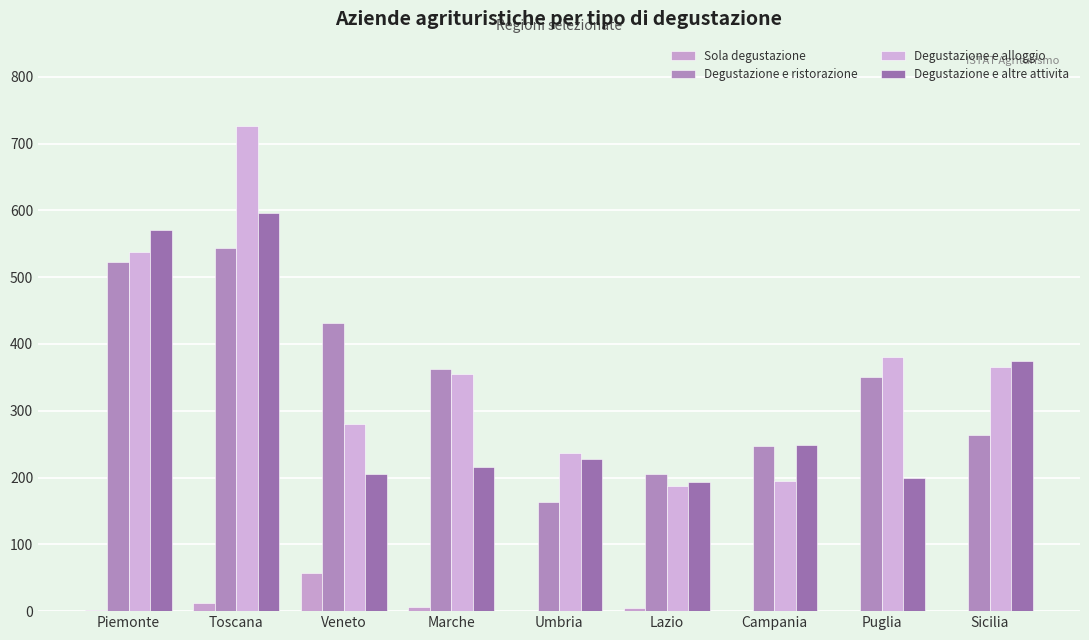

How many data points does each series have?

9